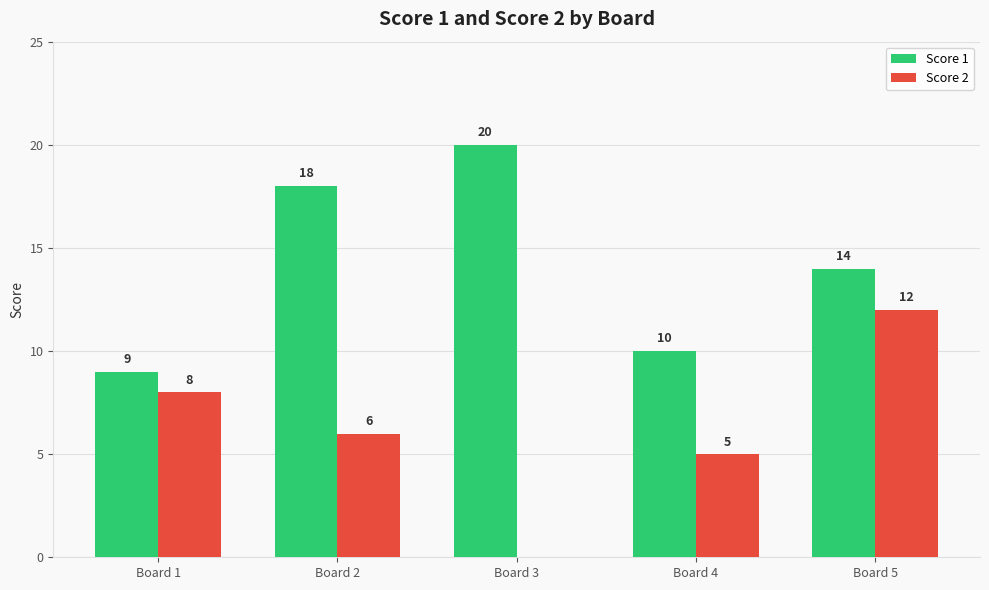

True or false: Score 1 has a value of 5 at Board 1.

False